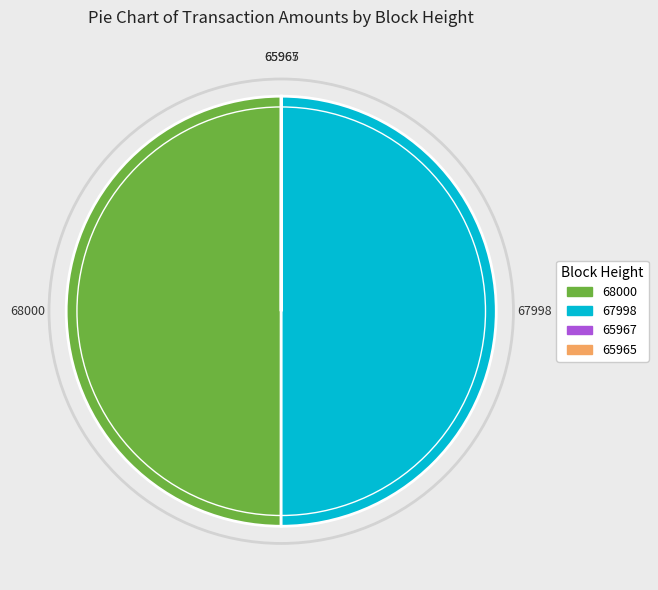

True or false: 67998 accounts for 50% of the total.

True